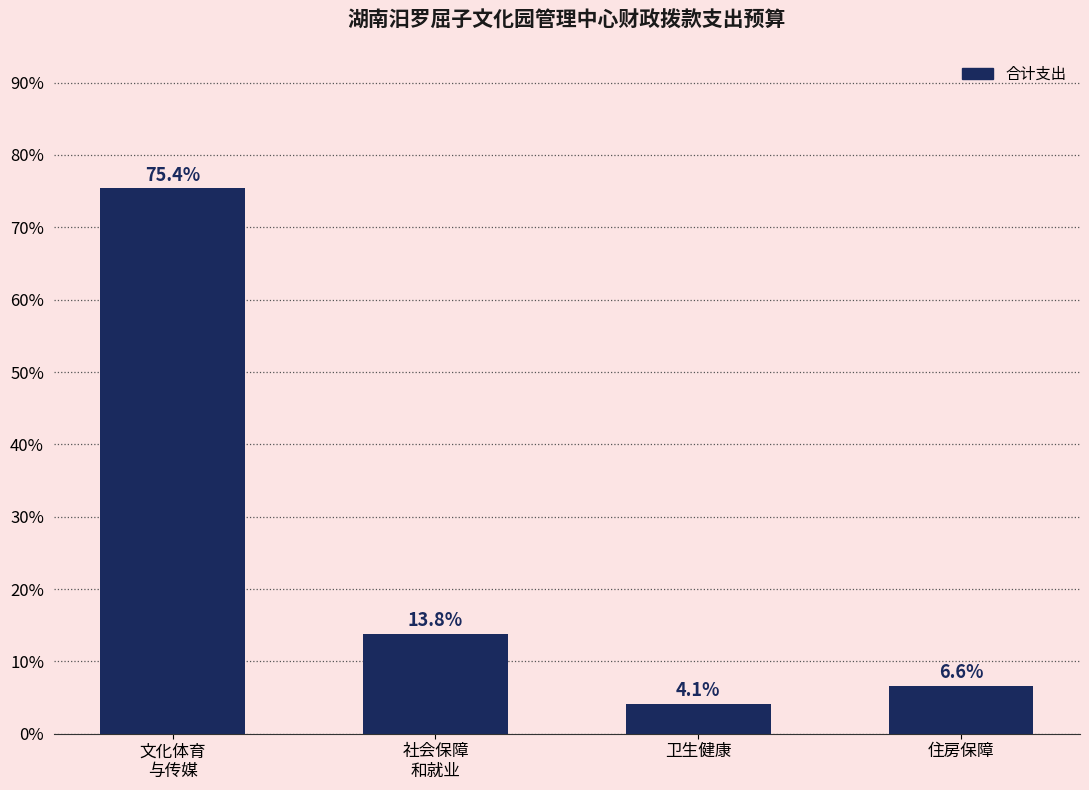

Reading left to right, extract all data points from this chart.

文化体育
与传媒=75.4	社会保障
和就业=13.8	卫生健康=4.1	住房保障=6.6